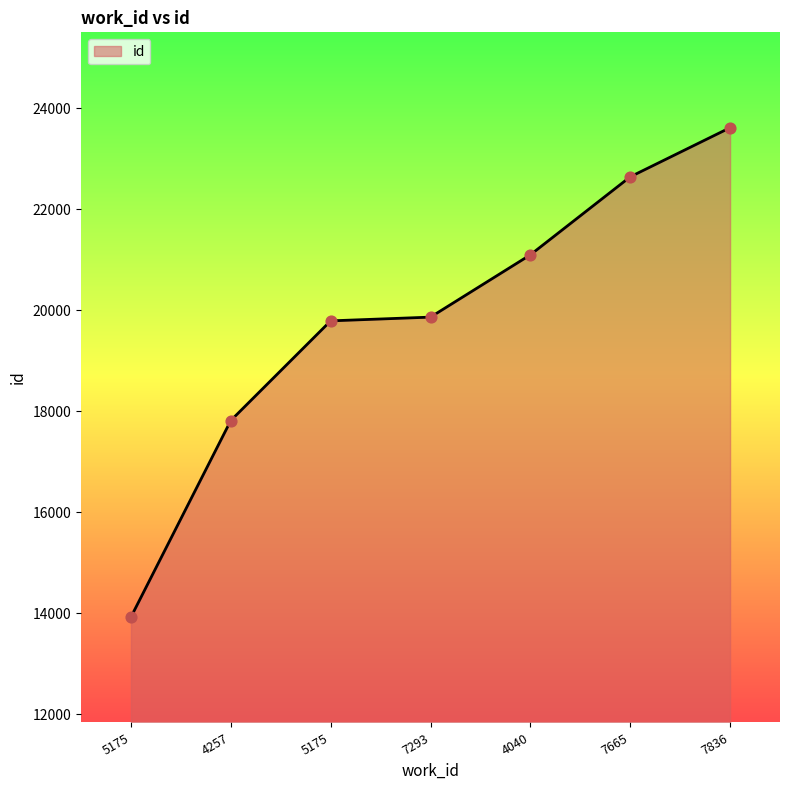

What is the change in value from 5175 to 4257?

+3893